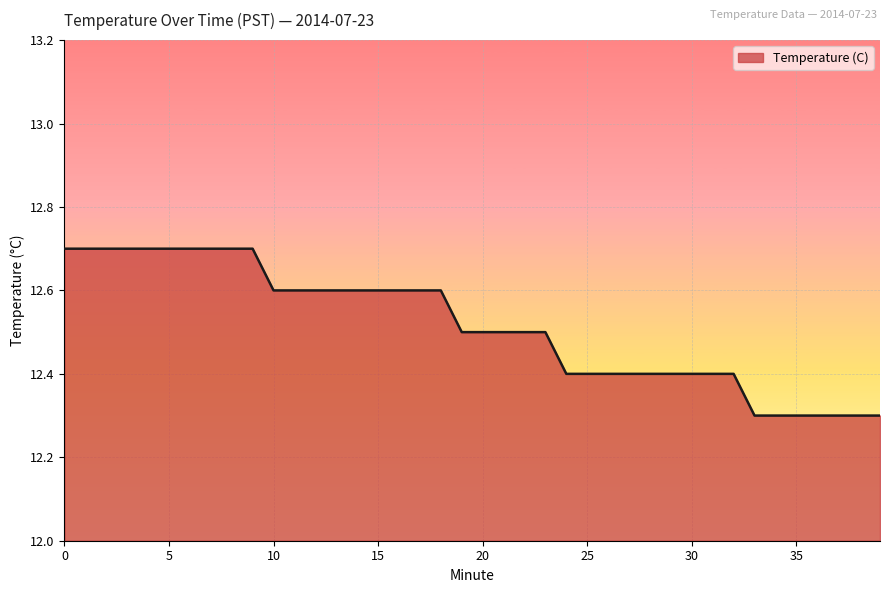

How many values are between 12 and 13?

40